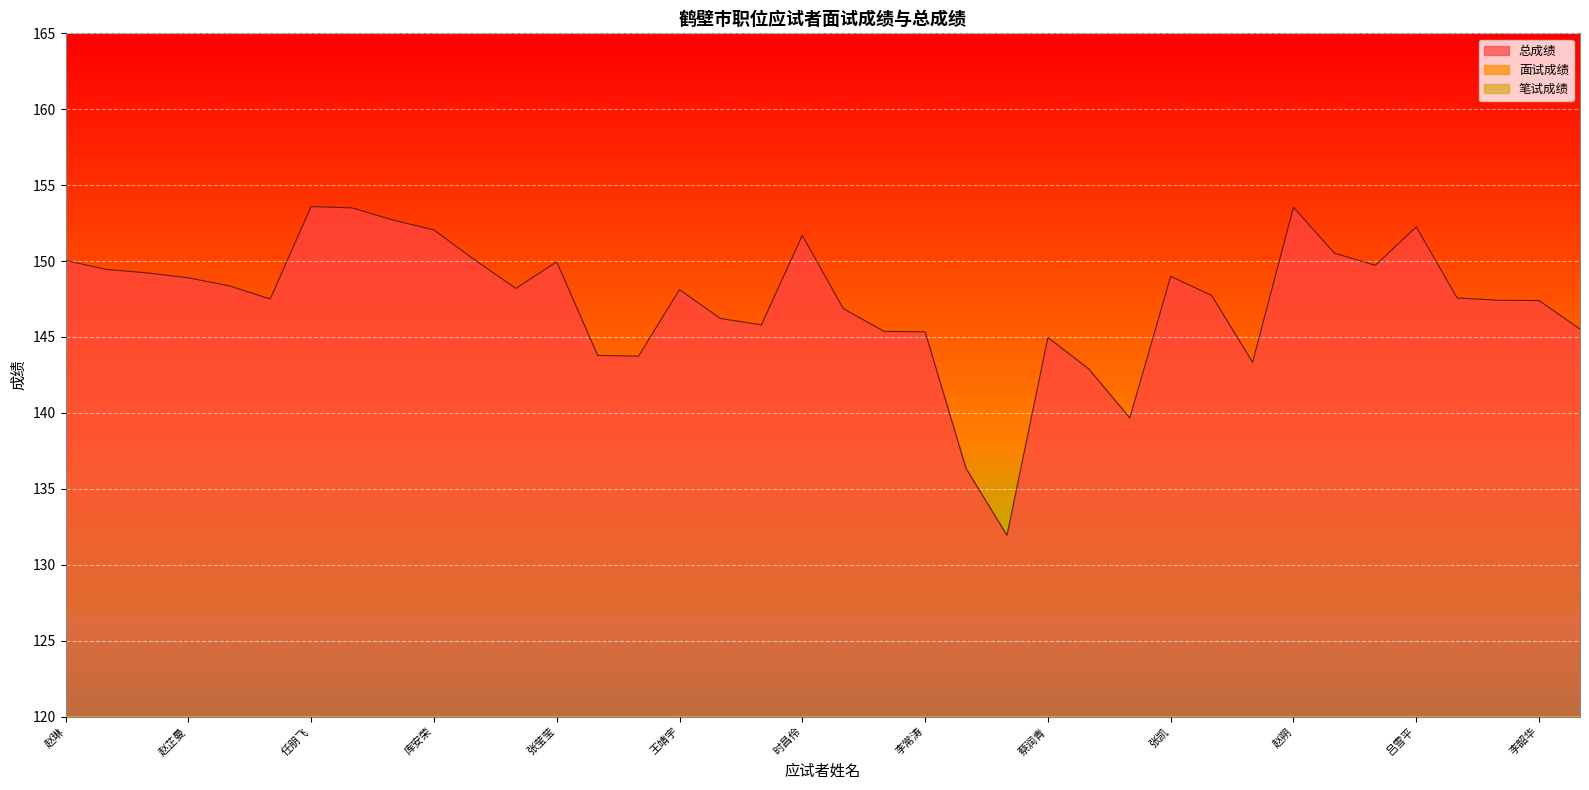

How many lines are shown in the chart?

3